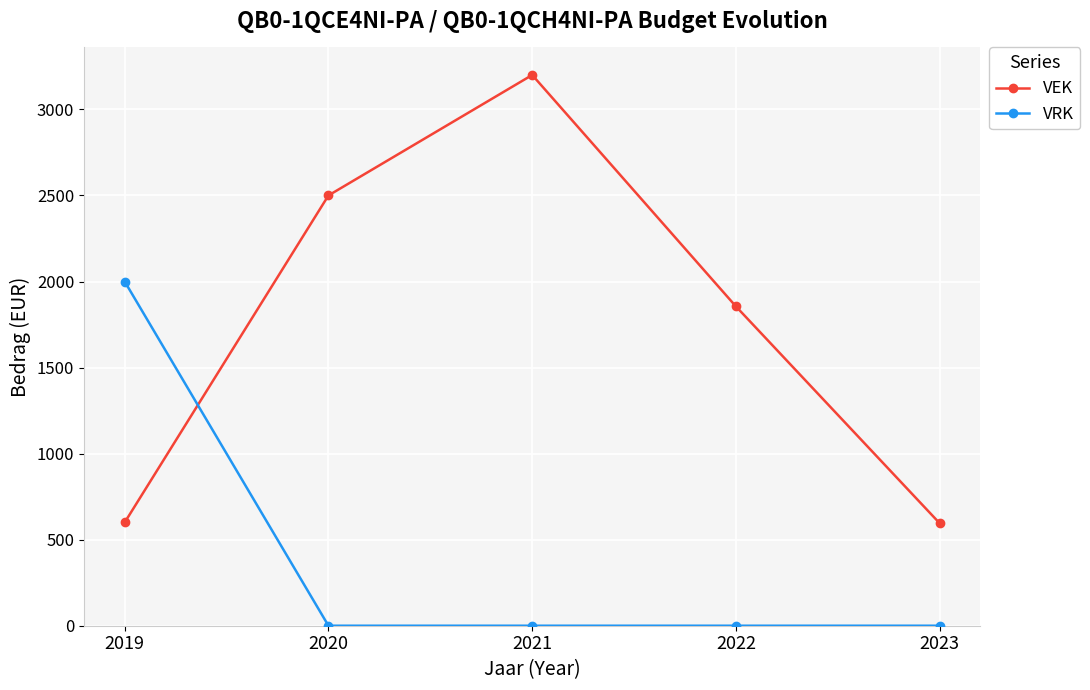

List the series in order of their peak value, highest first.

VEK, VRK